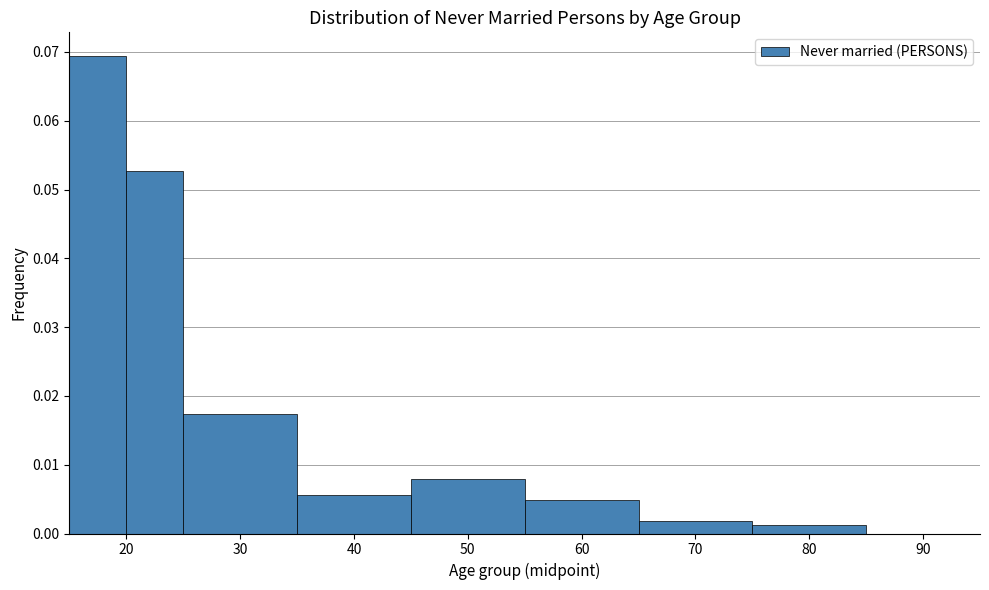

Which range on the x-axis has the tallest bar?

15 to 20